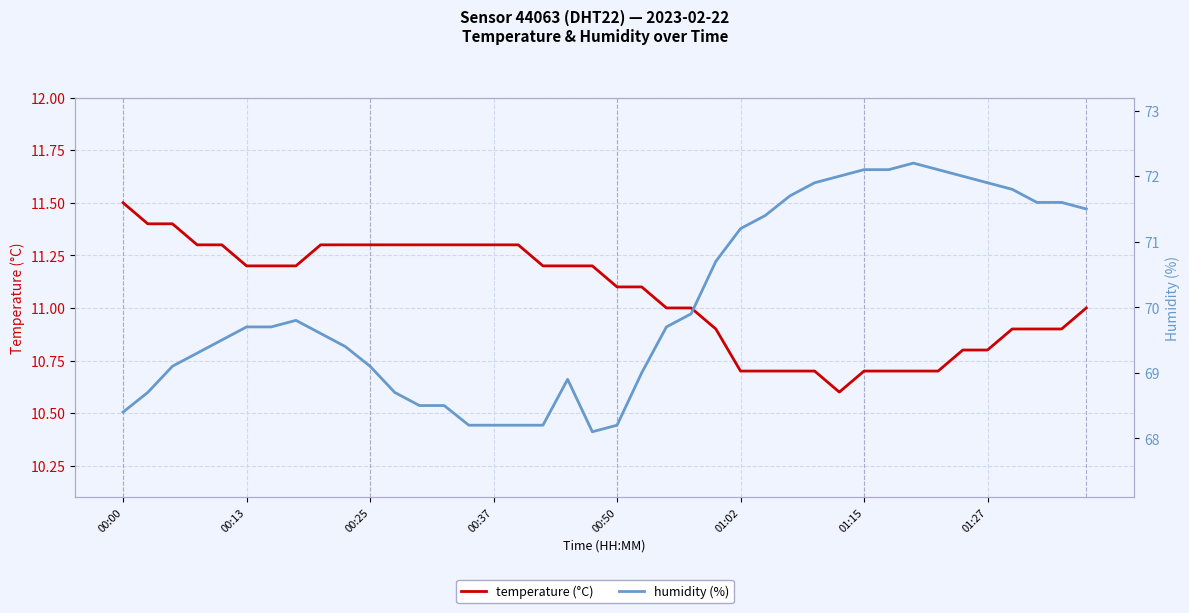

The temperature (°C) series shows 17.2 at 01:02. True or false?

False